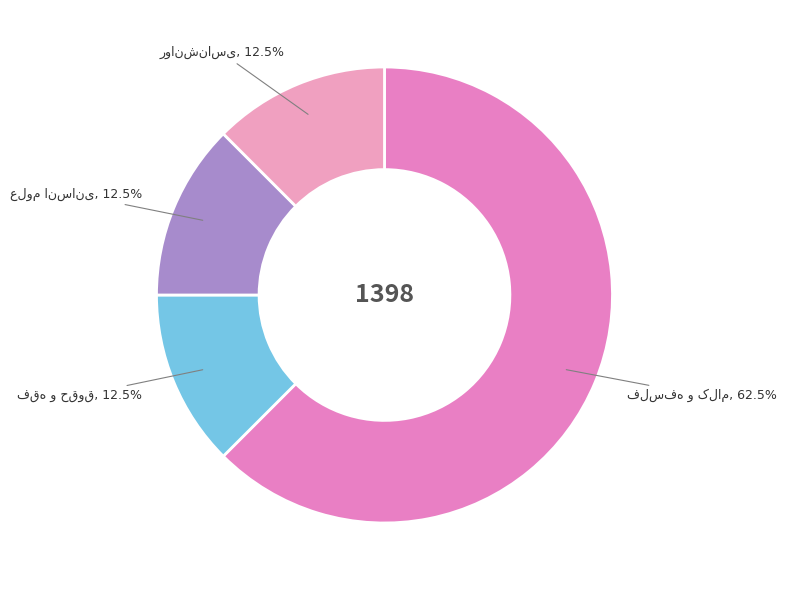

Does any single category account for the majority?

Yes